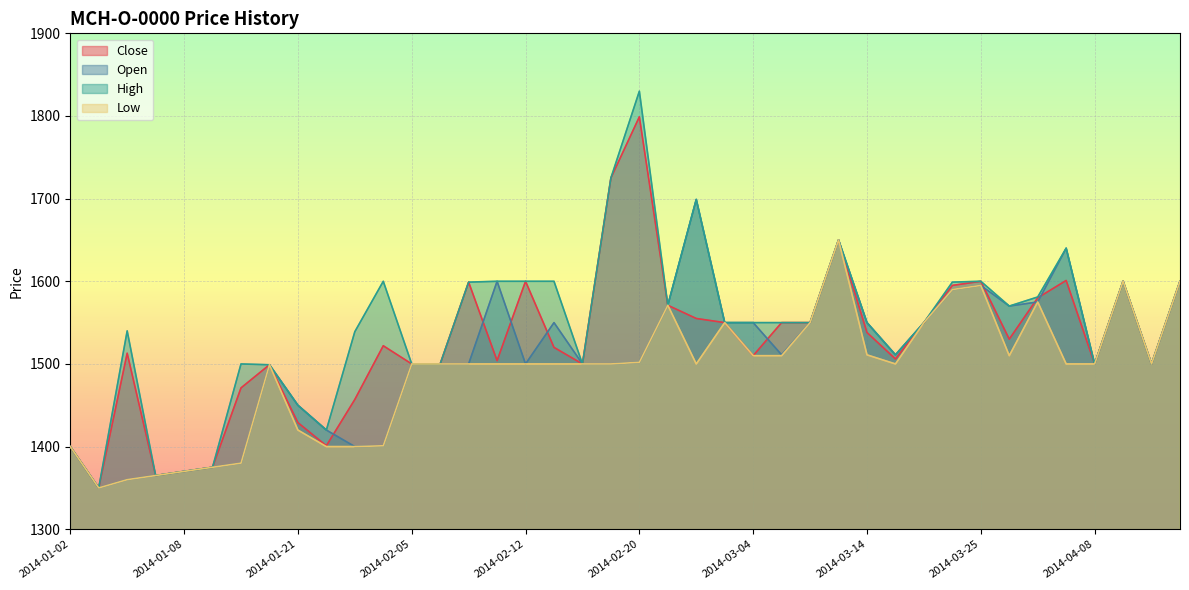

What position from the right is 2014-03-06?

14